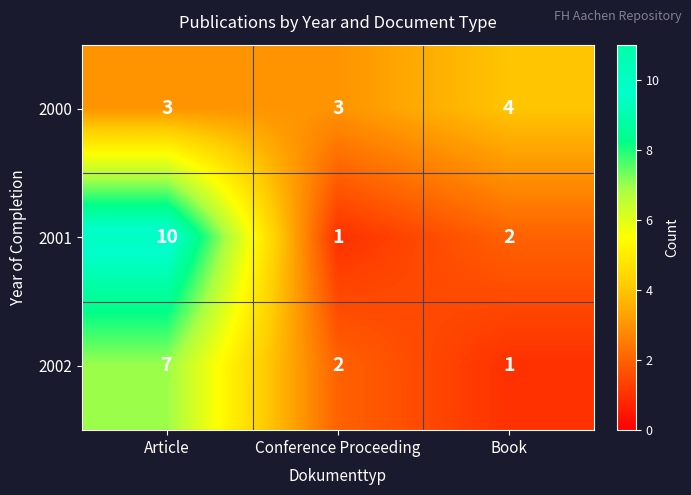

Which series has the widest spread of values?

2001